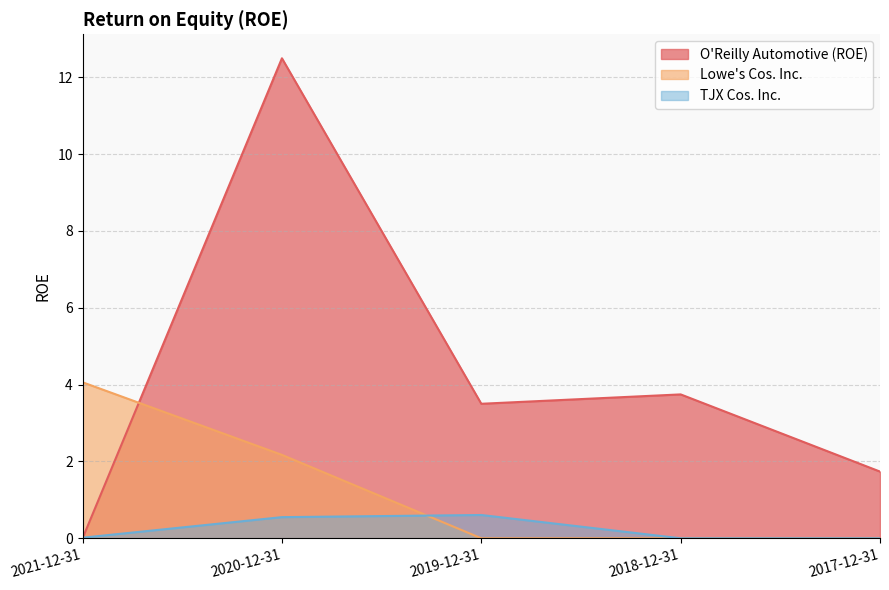

At which category does TJX Cos. Inc. reach its first local peak?

2019-12-31